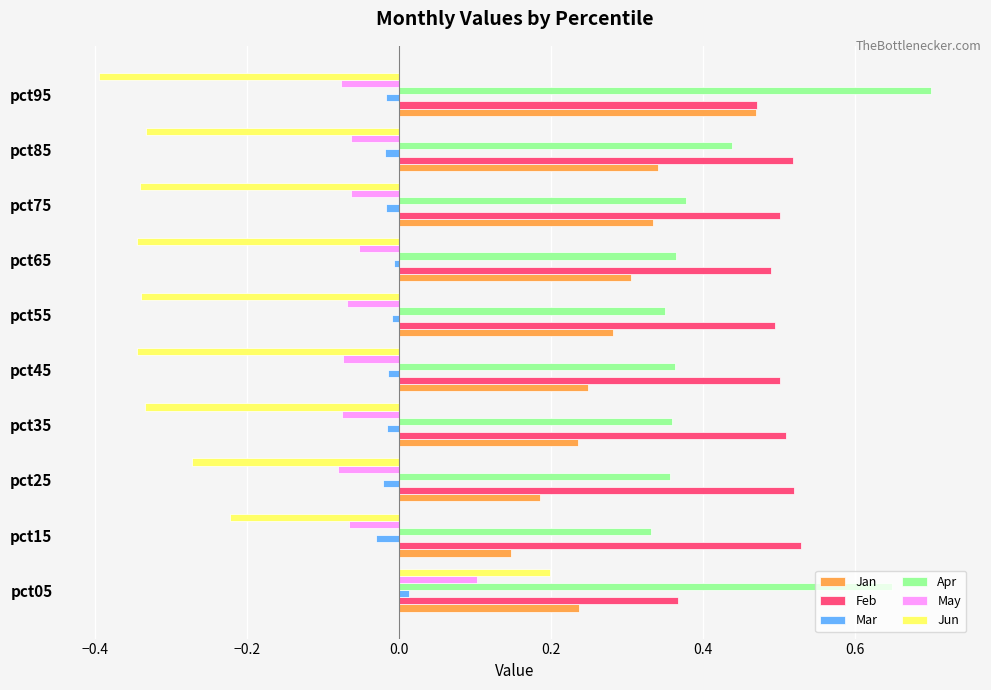

Rank the series by their maximum value, from lowest to highest.

Mar, May, Jun, Jan, Feb, Apr